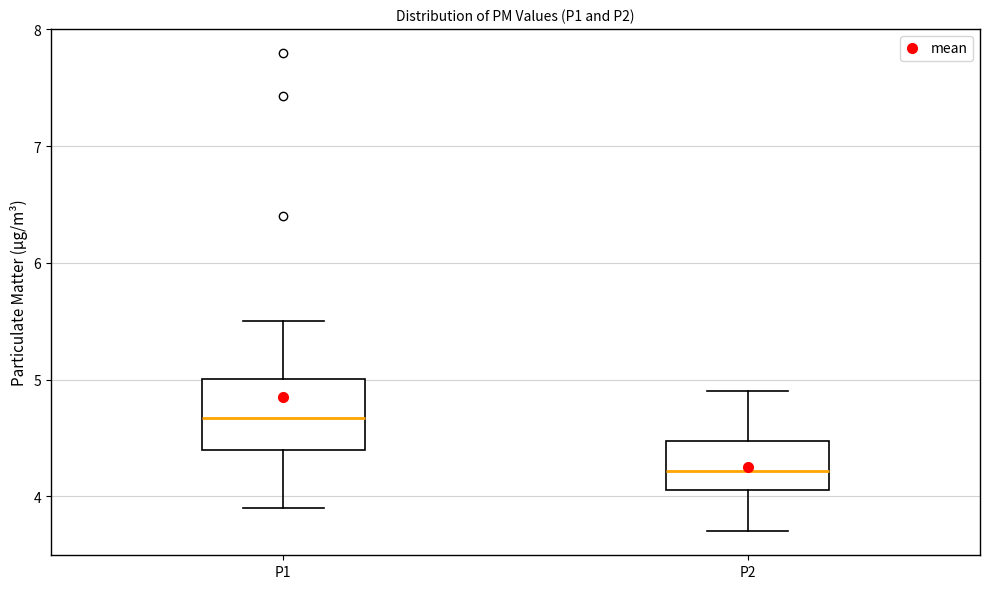

Where does the median line of the box for P2 sit on the y-axis? The values are not printed on the chart, so give them approximately, as read against the axis.

4.2